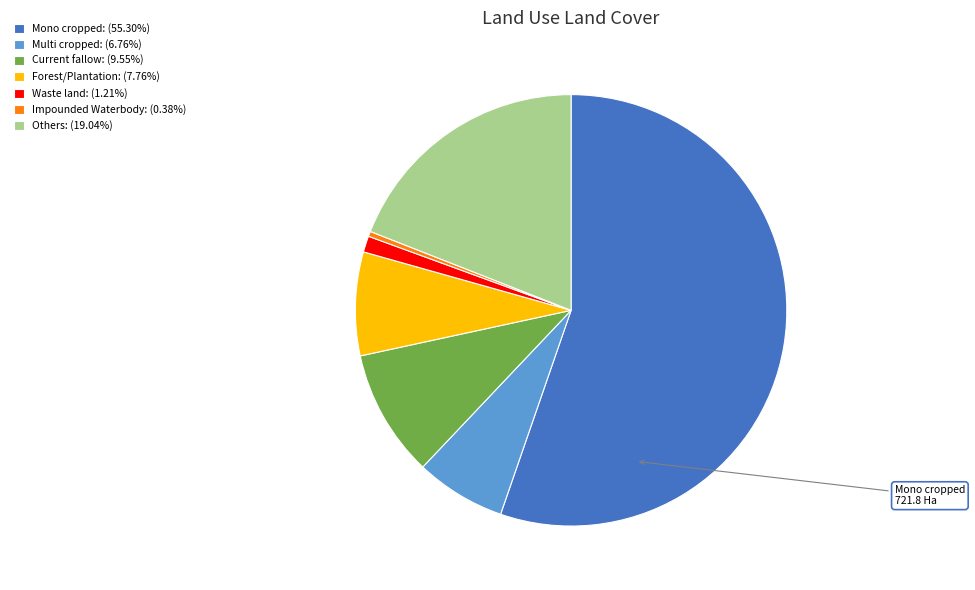

What is the ratio of the value at Forest/Plantation: (7.76%) to the value at Impounded Waterbody: (0.38%)?

20.3